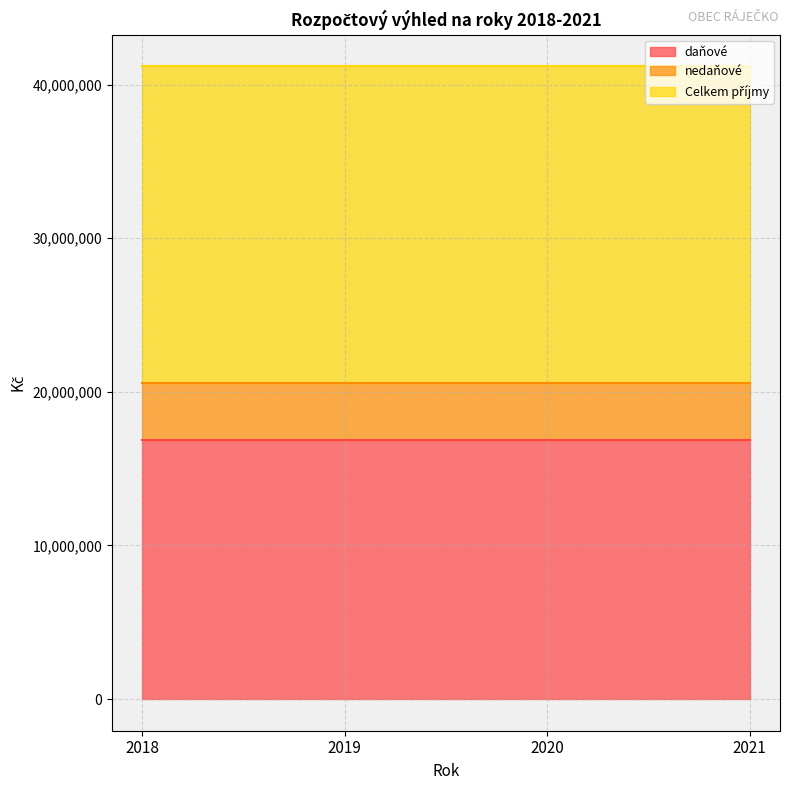

Rank the series at 2019 from highest to lowest value.

Celkem příjmy, daňové, nedaňové